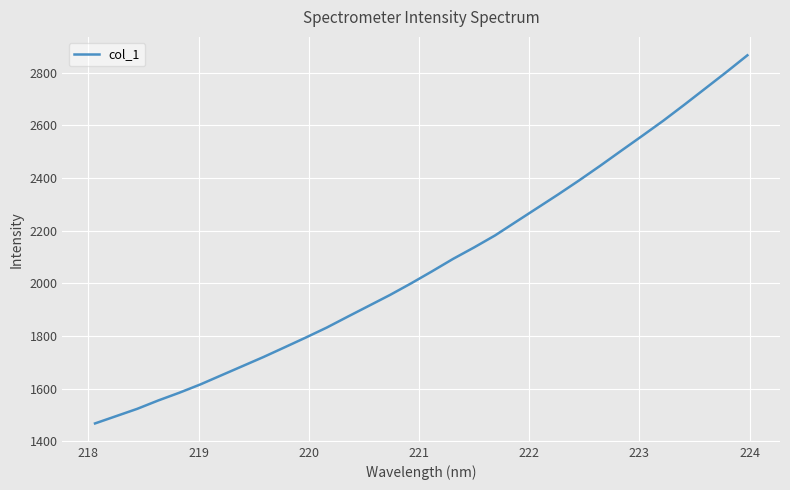

What is the difference between the maximum and minimum values?

1397.1